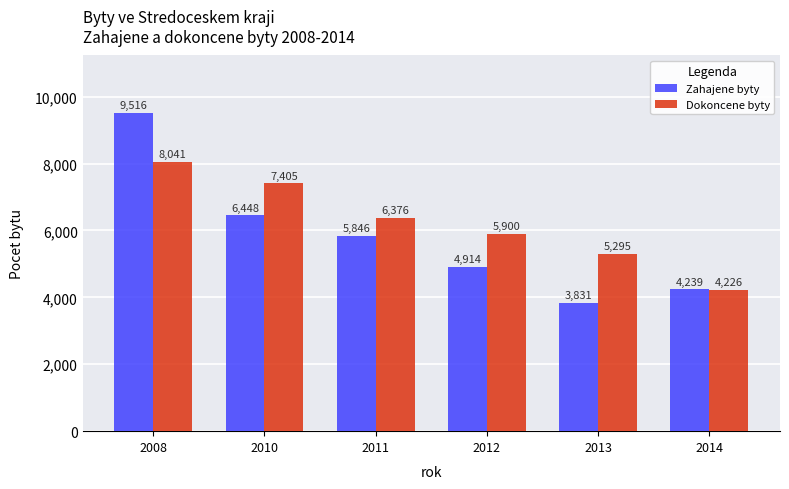

At which category is the sum across all series the highest?

2008